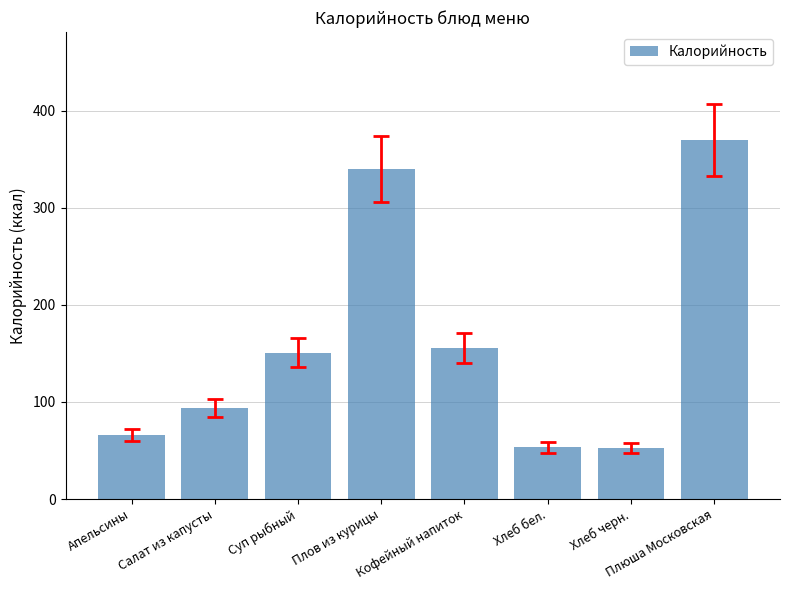

True or false: the data shows 52.5 at Хлеб черн..

True